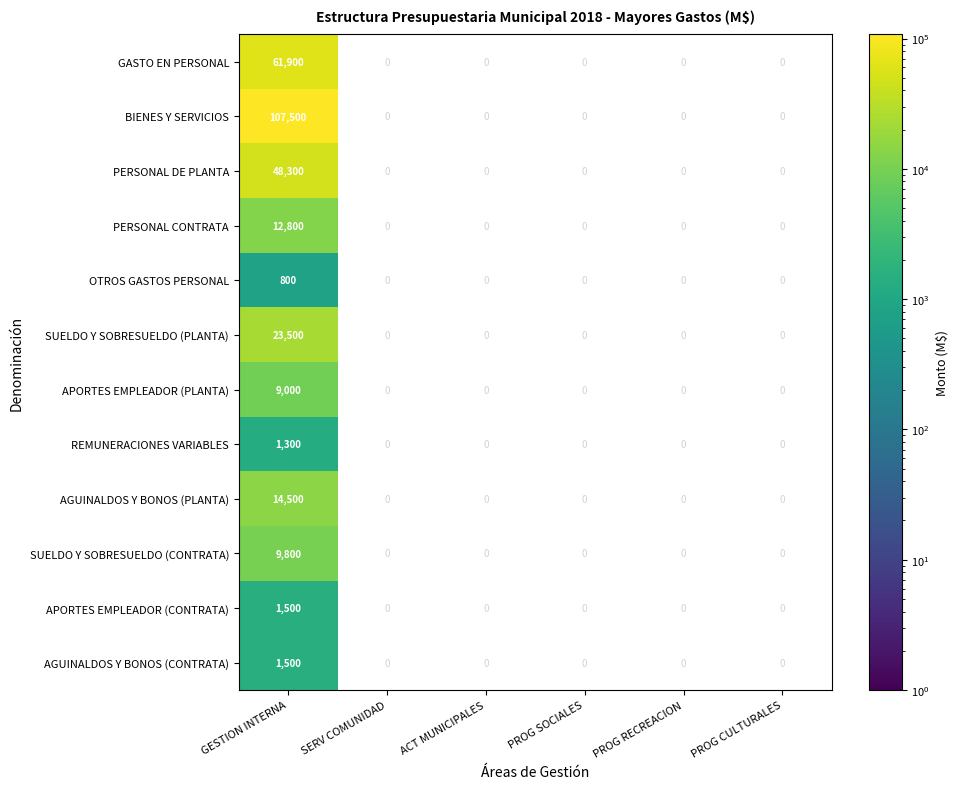

Is it true that BIENES Y SERVICIOS equals 188646 at GESTION INTERNA?

False